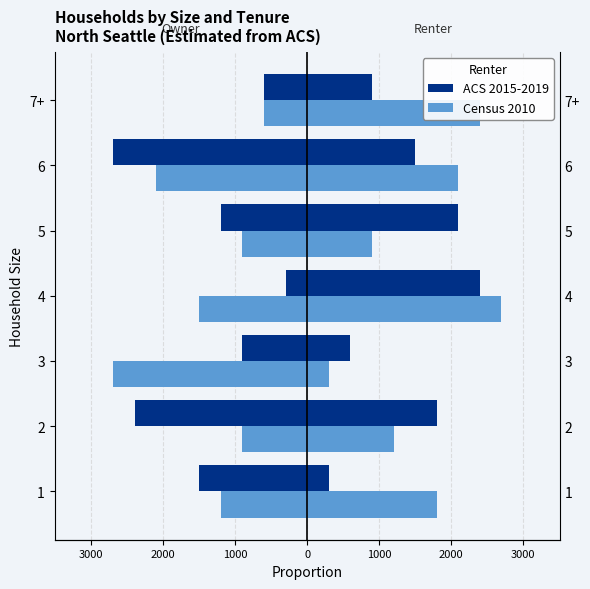

How many groups of bars are there?

7